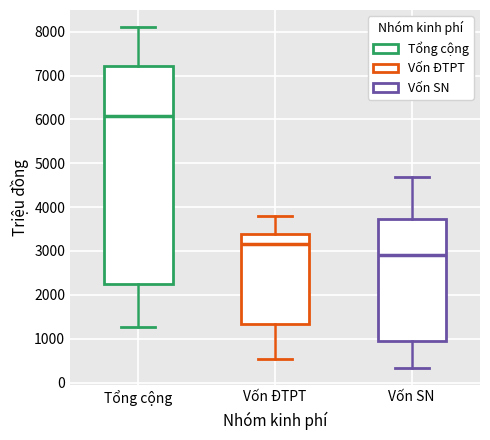

Which box's median line is the lowest?

Vốn SN